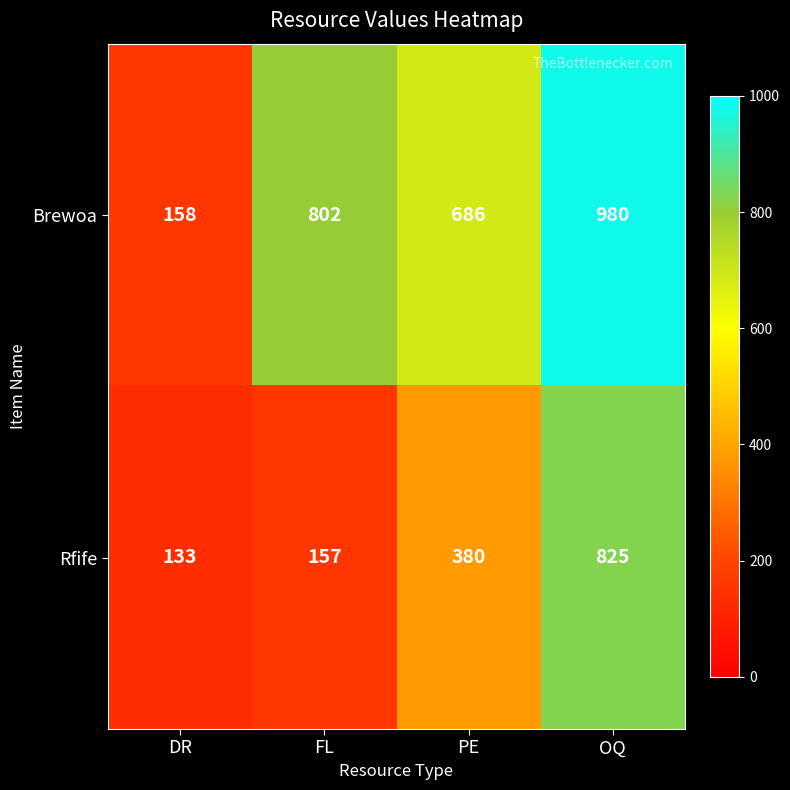

What is the difference between the Rfife values at FL and OQ?

668